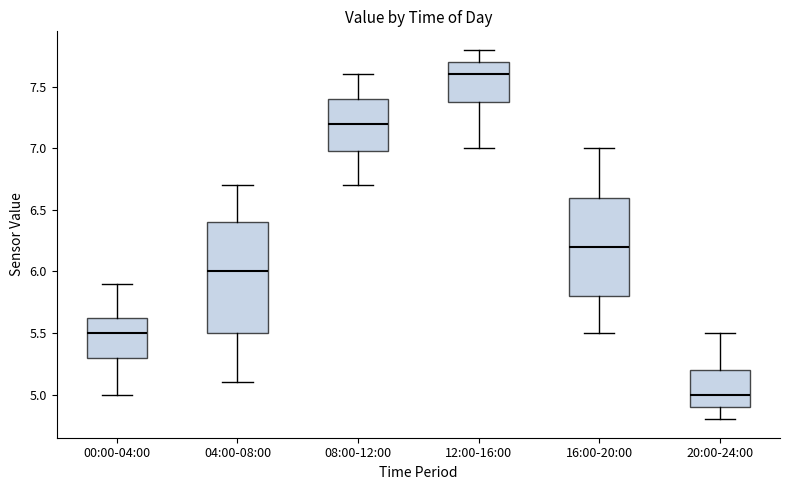

Reading left to right, read every box against the y-axis: the position of its median line, the range the box covers, and the ends of its whiskers. The values are not printed on the chart, so give them approximately, as read against the axis.

00:00-04:00: median 5.50, box 5.30 to 5.65, whiskers 5.00 to 5.90
04:00-08:00: median 6.00, box 5.50 to 6.40, whiskers 5.10 to 6.70
08:00-12:00: median 7.20, box 7.00 to 7.40, whiskers 6.70 to 7.60
12:00-16:00: median 7.60, box 7.40 to 7.70, whiskers 7.00 to 7.80
16:00-20:00: median 6.20, box 5.80 to 6.60, whiskers 5.50 to 7.00
20:00-24:00: median 5.00, box 4.90 to 5.20, whiskers 4.80 to 5.50